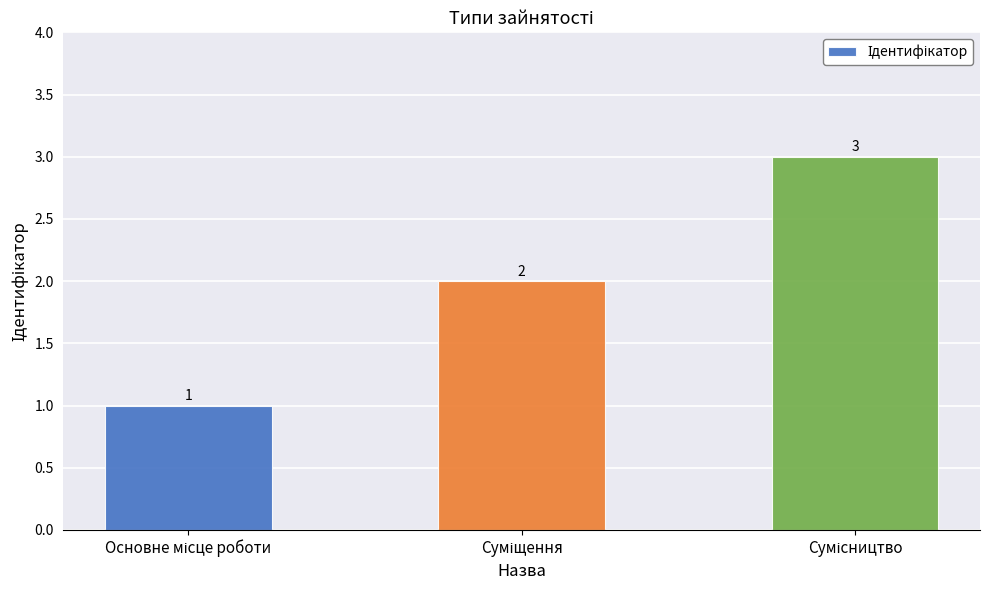

What is the maximum value shown in the chart?

3